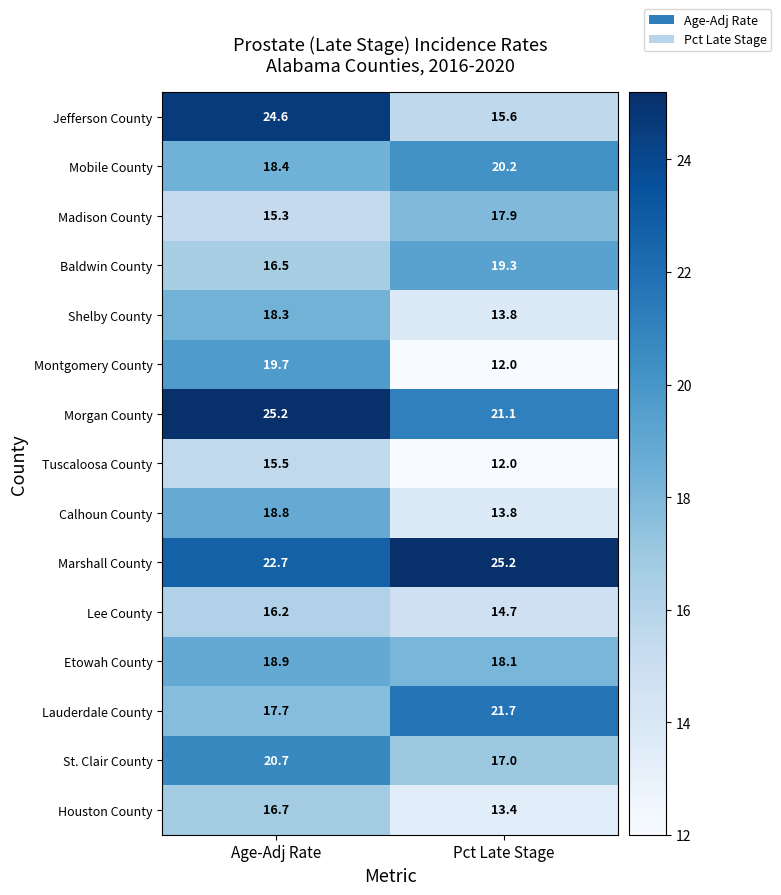

Count the number of categories in the chart.

2